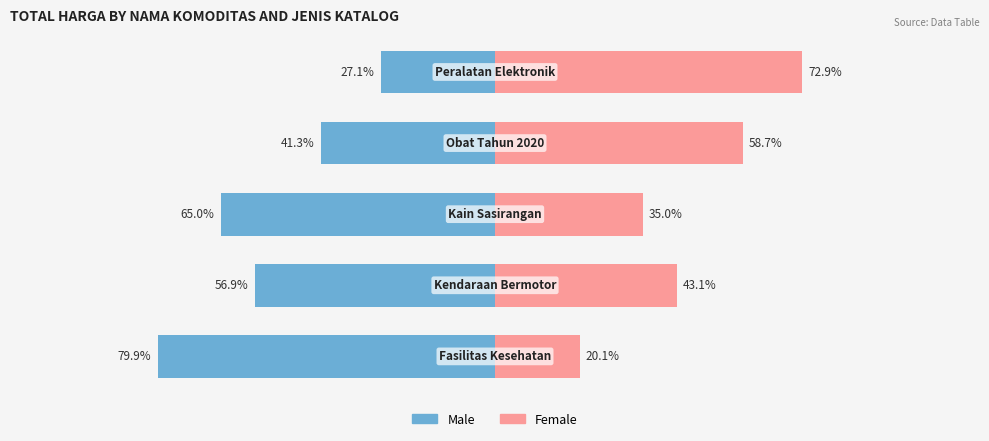

At 2, list the series in order from smallest to largest.

Male, Female